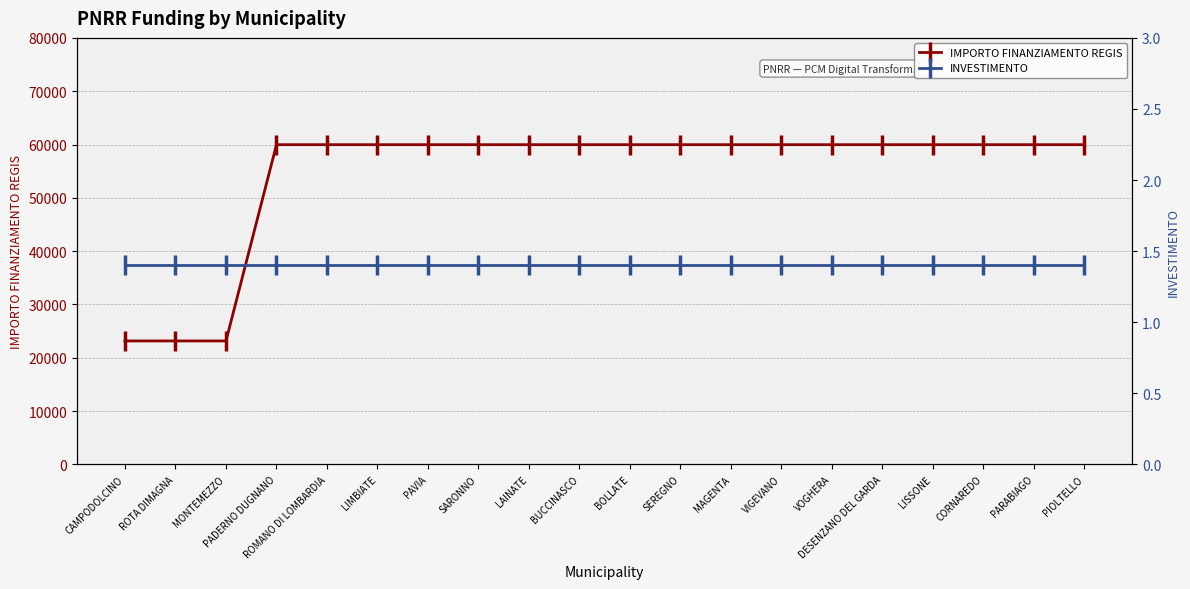

Which series has the widest spread of values?

IMPORTO FINANZIAMENTO REGIS